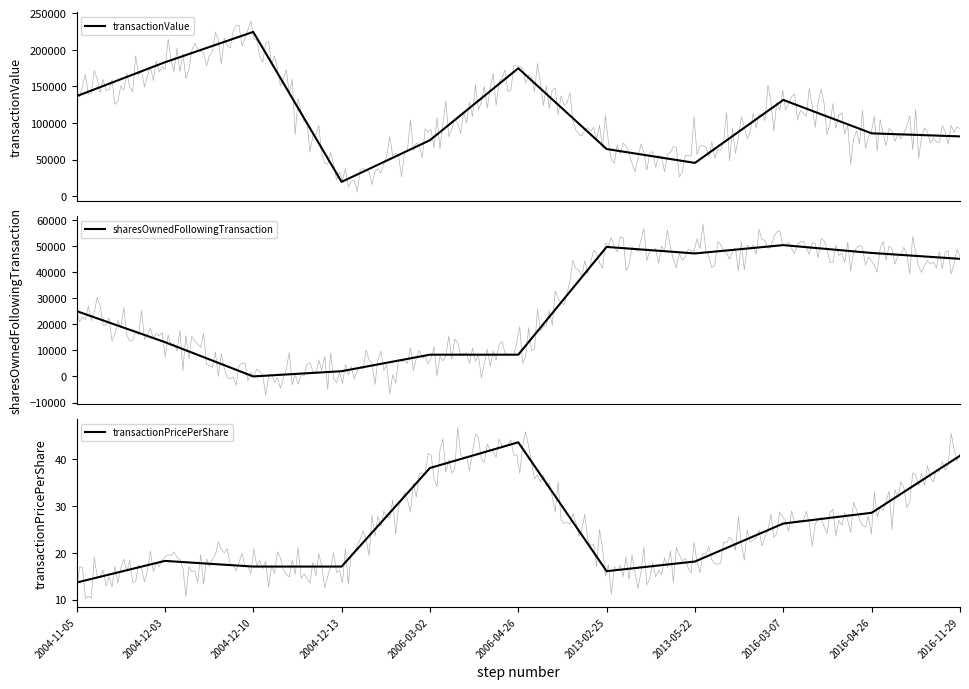

The value of transactionValue at 2004-12-13 is 28829.5. True or false?

False